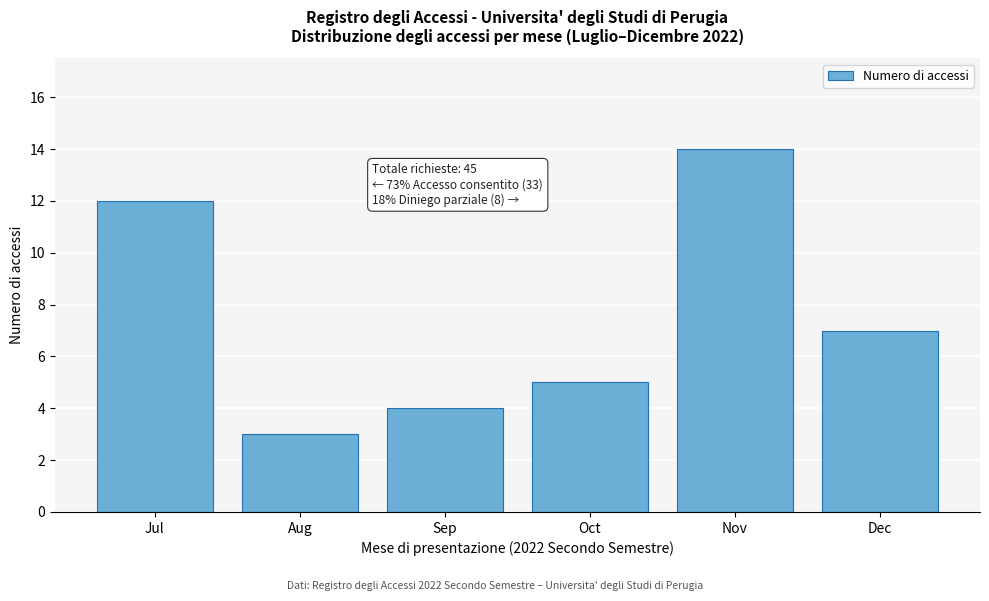

Reading left to right, transcribe all the data shown in this chart.

12	3	4	5	14	7